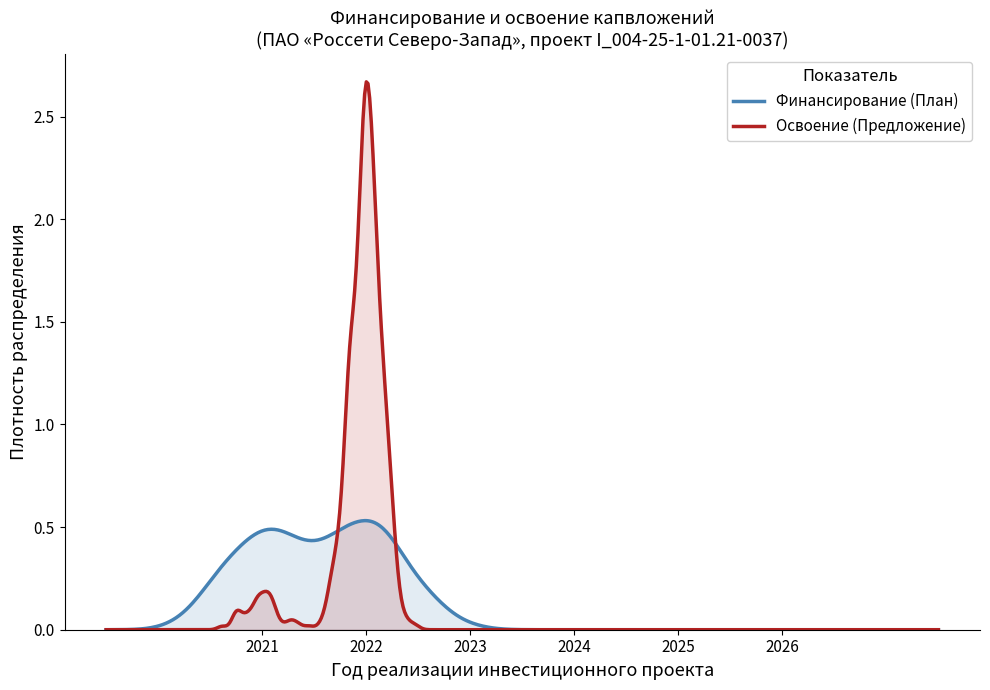

At which category is the sum across all series the highest?

2022